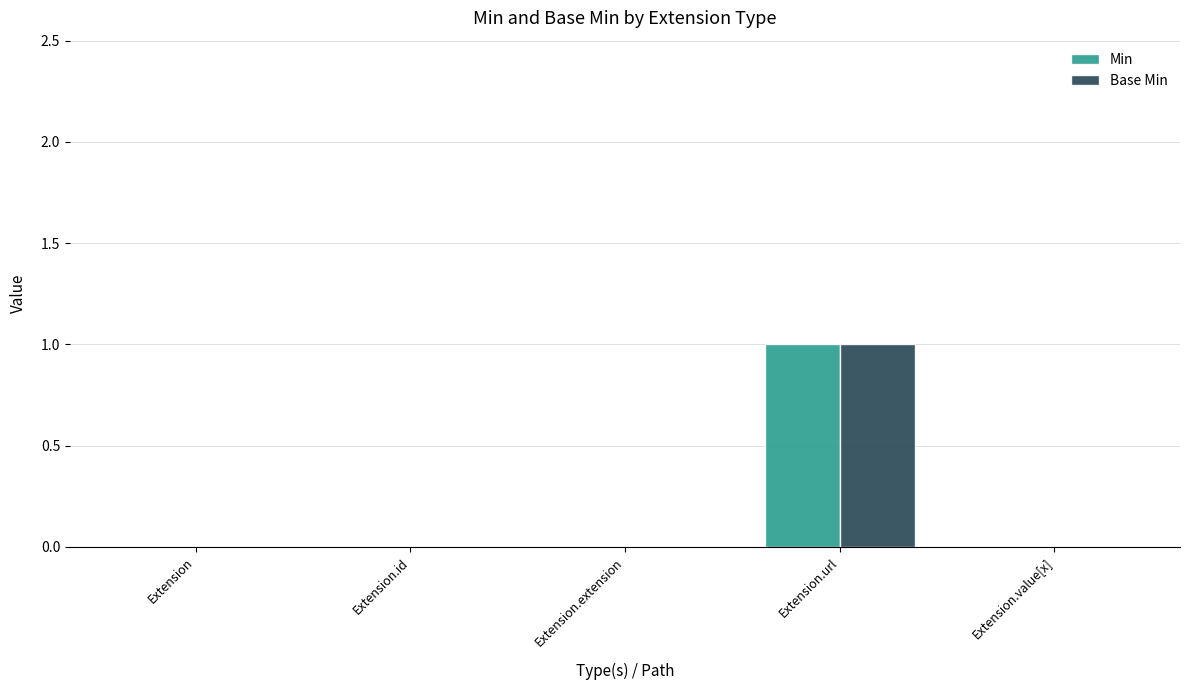

At which category is the sum across all series the highest?

Extension.url